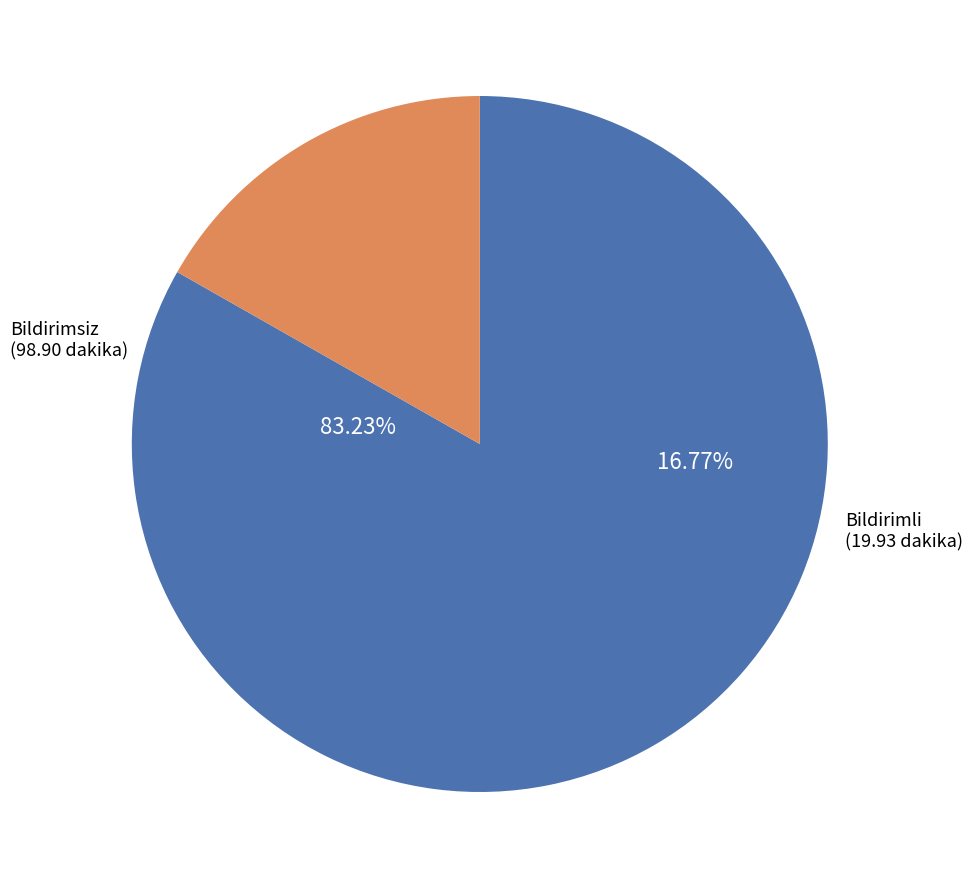

What is the ratio of the value at B) OKSÜRE (Bildirimli) to the value at A) OKSÜRE (Bildirimsiz)?

0.2